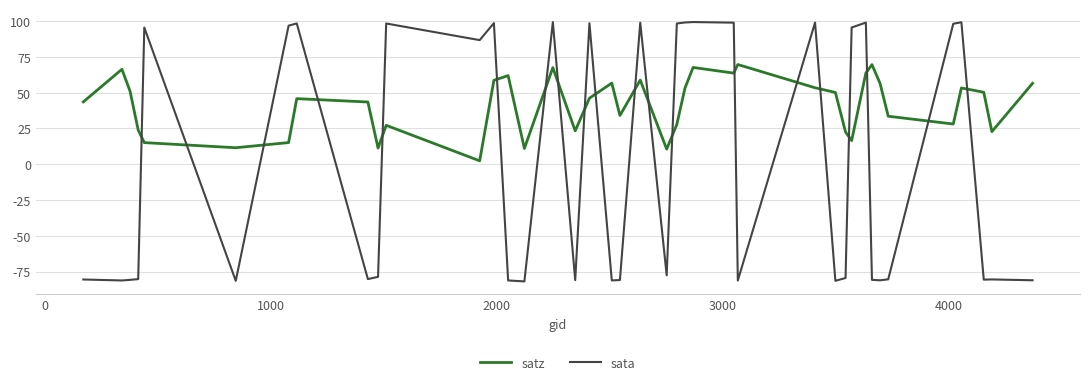

What is the highest value of the sata series?

99.3